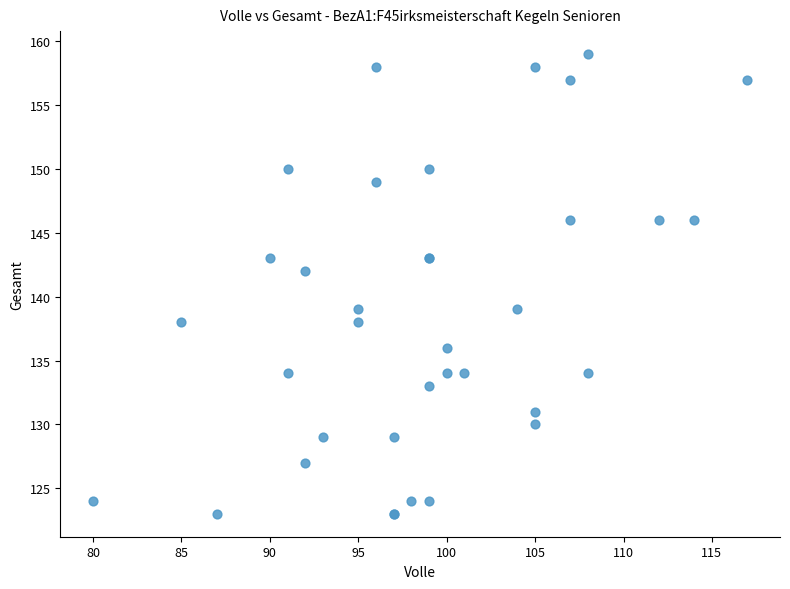

What Y value in the scatter plot is closest to 141?

142